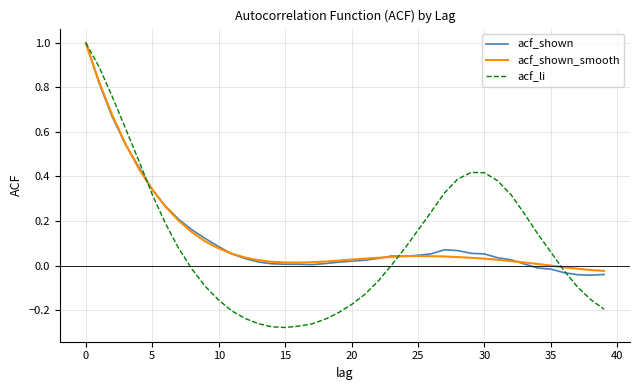

What is the maximum value shown in the chart?

1.0